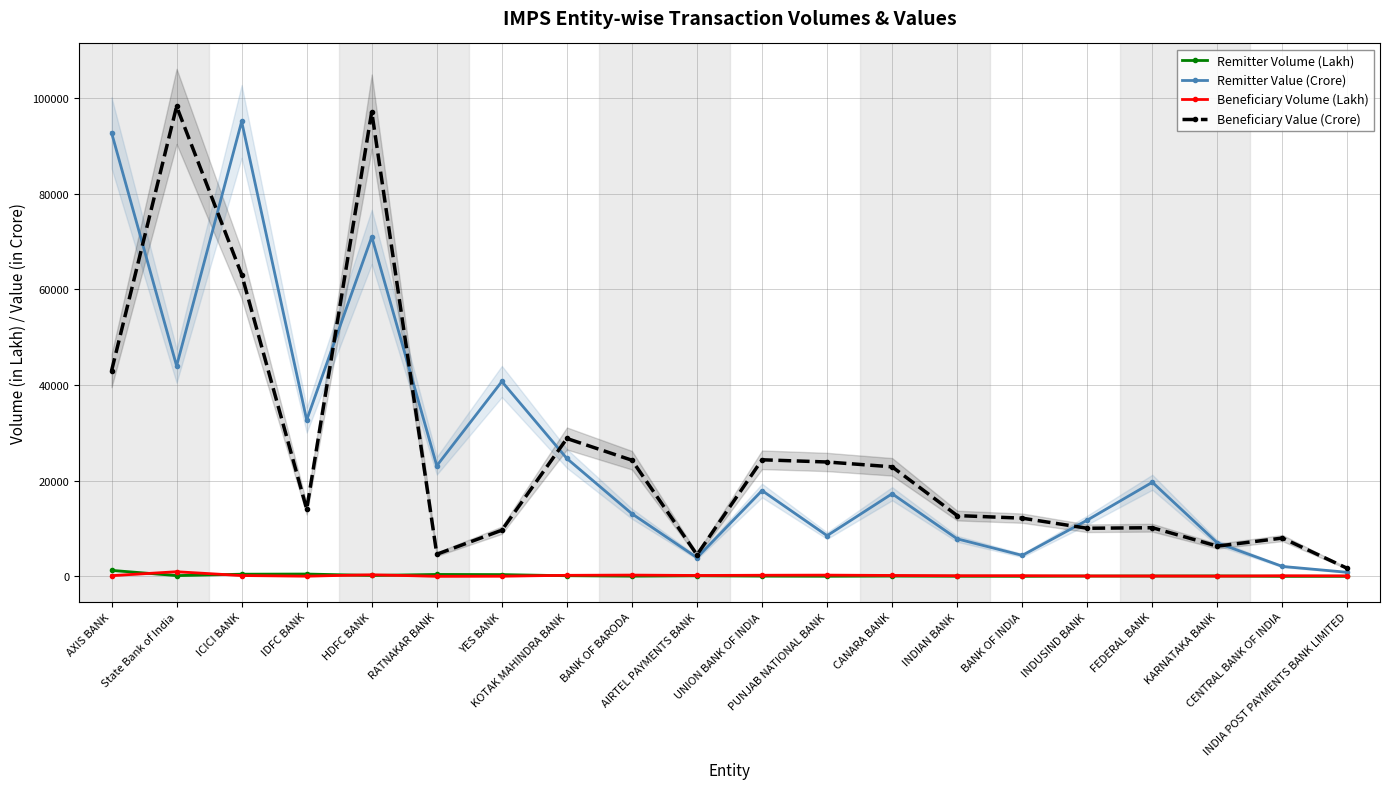

Which has a higher value, ICICI BANK or INDIA POST PAYMENTS BANK LIMITED?

ICICI BANK